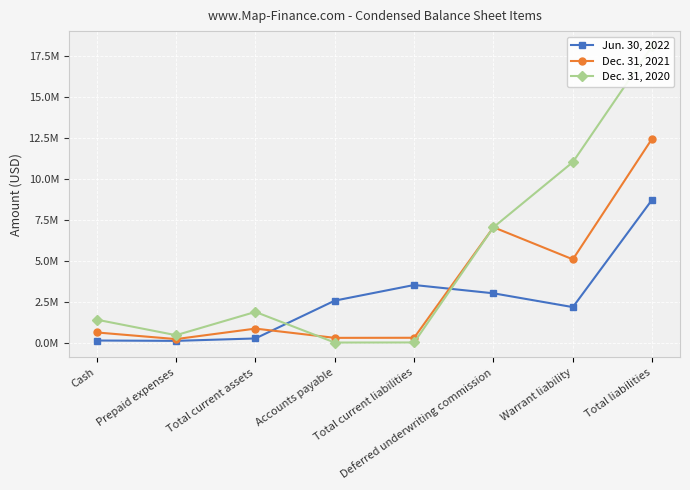

Rank the series by their average value, from lowest to highest.

Jun. 30, 2022, Dec. 31, 2021, Dec. 31, 2020